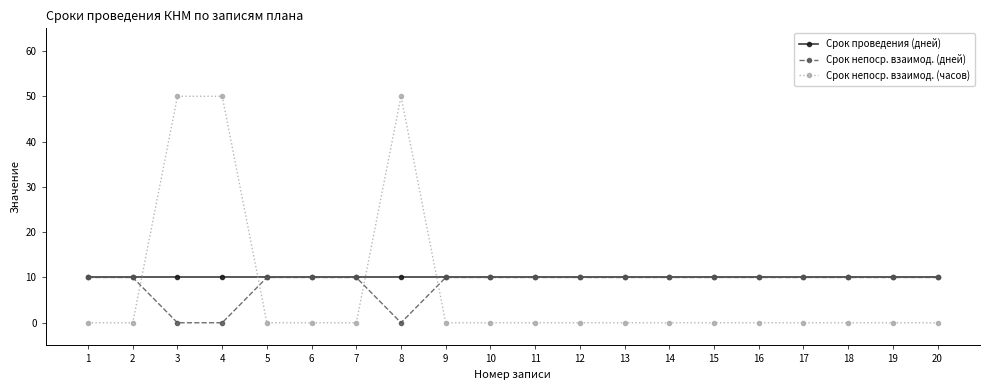

How many lines are shown in the chart?

3